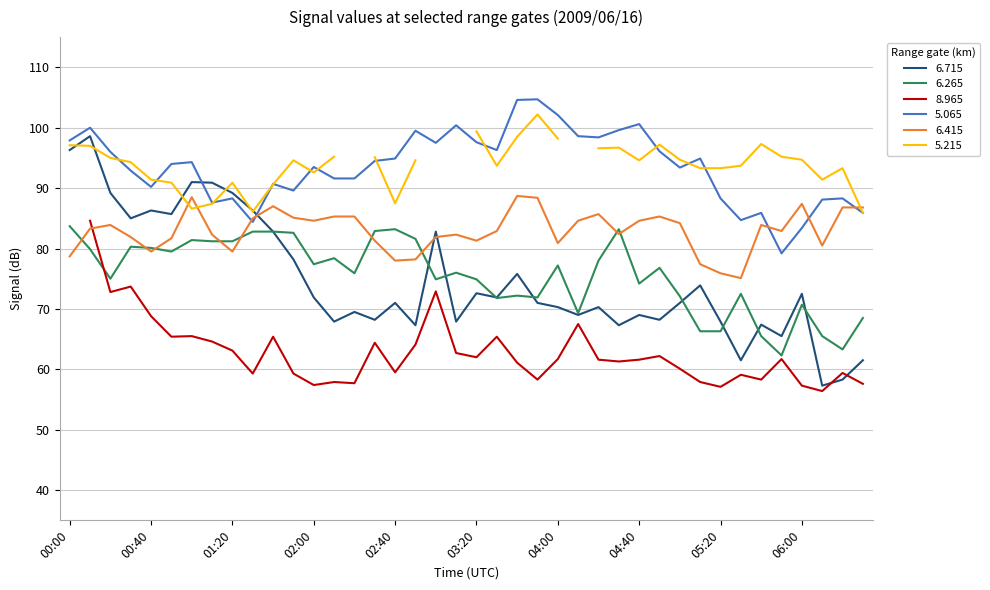

Where do 6.415 and 6.265 first cross each other?

00:00 and 00:10